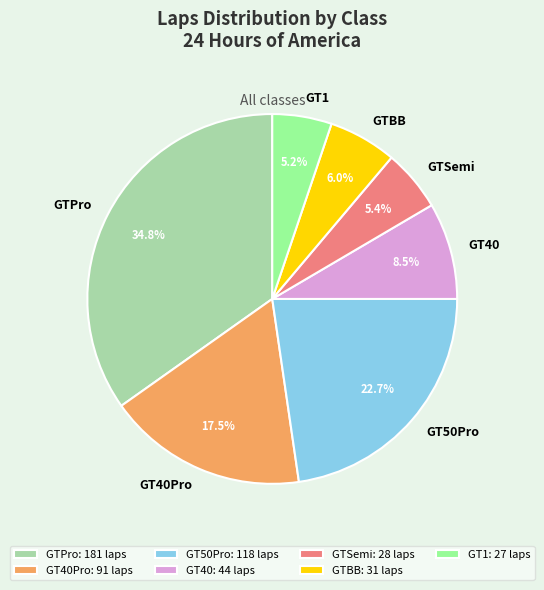

Does any single category account for the majority?

No